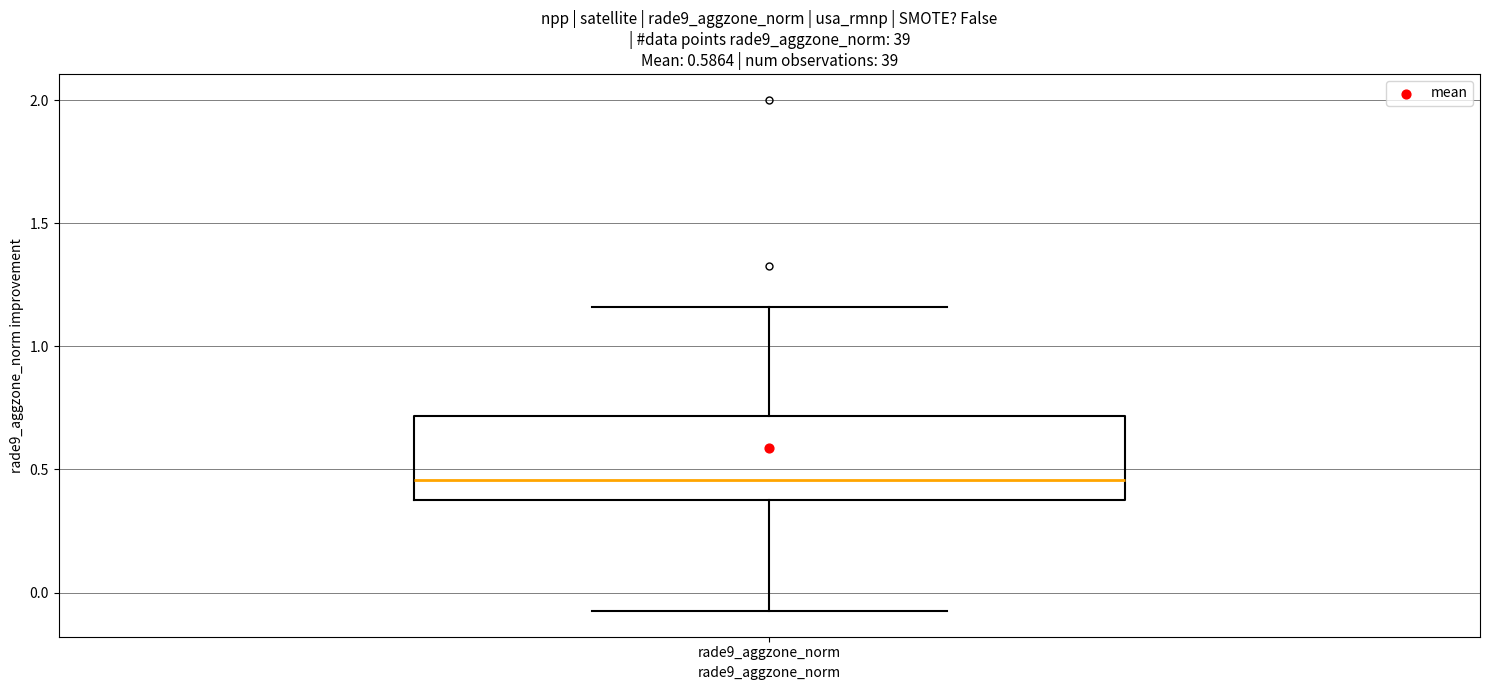

Transcribe this box plot: give where the median line is, the range the box spans, and where the two whiskers end, as read against the y-axis. The values are not printed on the chart, so give them approximately, as read against the axis.

median 0.45, box 0.40 to 0.70, whiskers -0.10 to 1.15